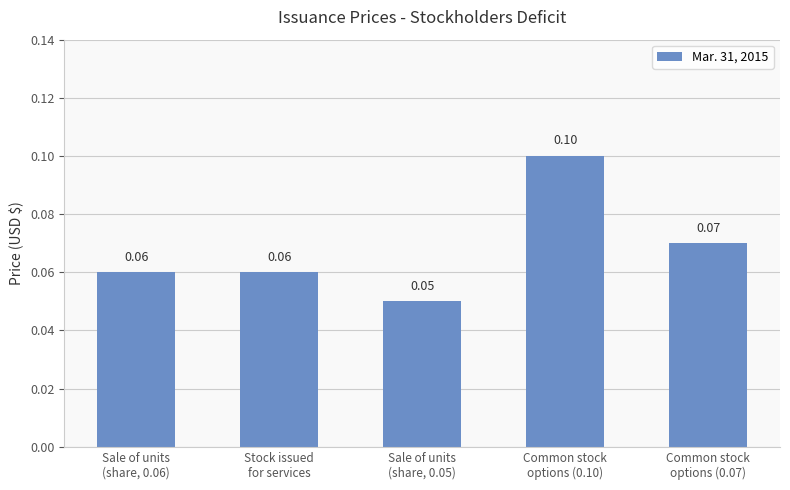

Which label corresponds to the smallest value in the chart?

Sale of units
(share, 0.05)